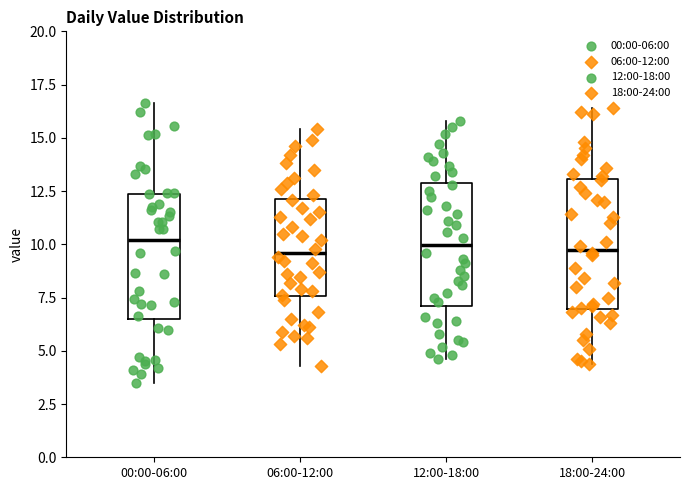

Where does the lower whisker of the box for 06:00-12:00 end on the y-axis? The values are not printed on the chart, so give them approximately, as read against the axis.

4.5